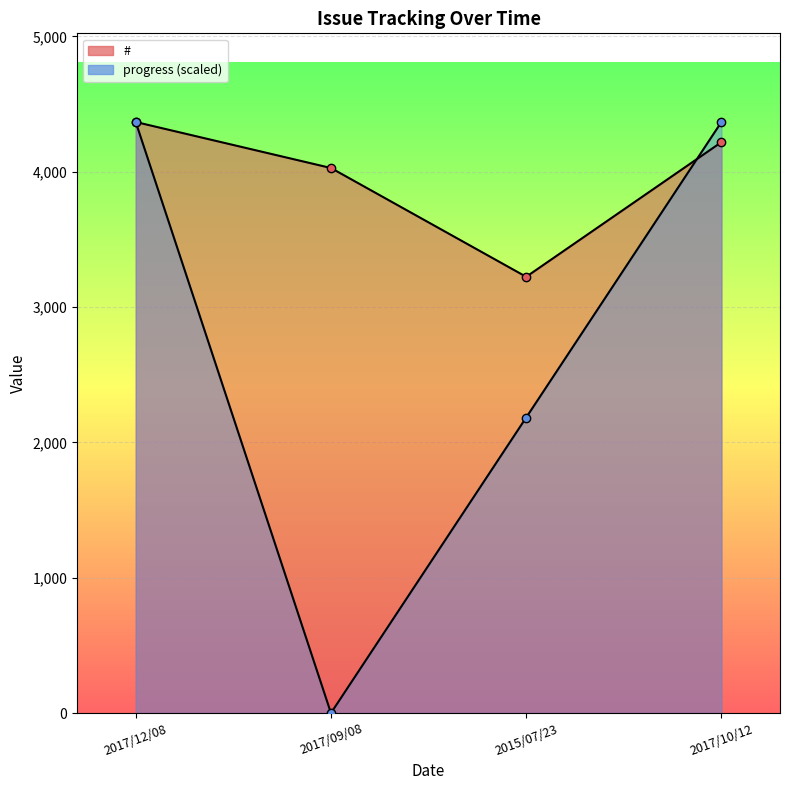

True or false: # and progress cross at least once.

True